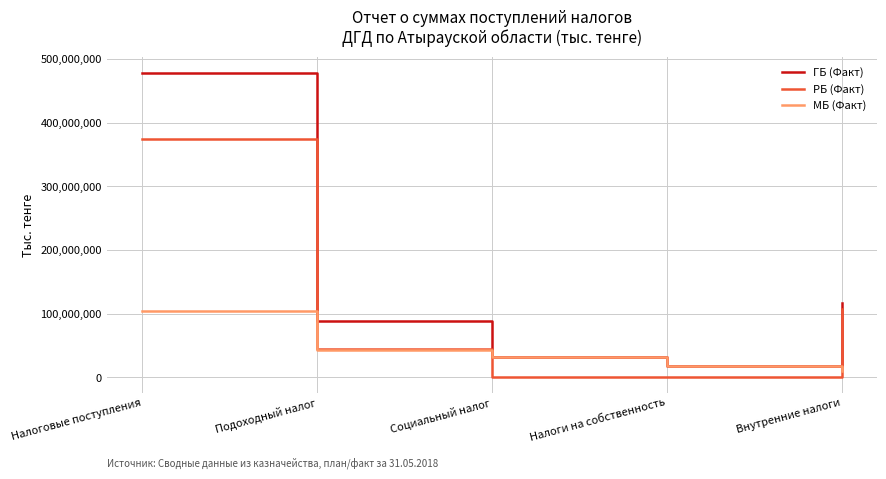

What is the spread (max minus min) of values at Подоходный налог?

45243351